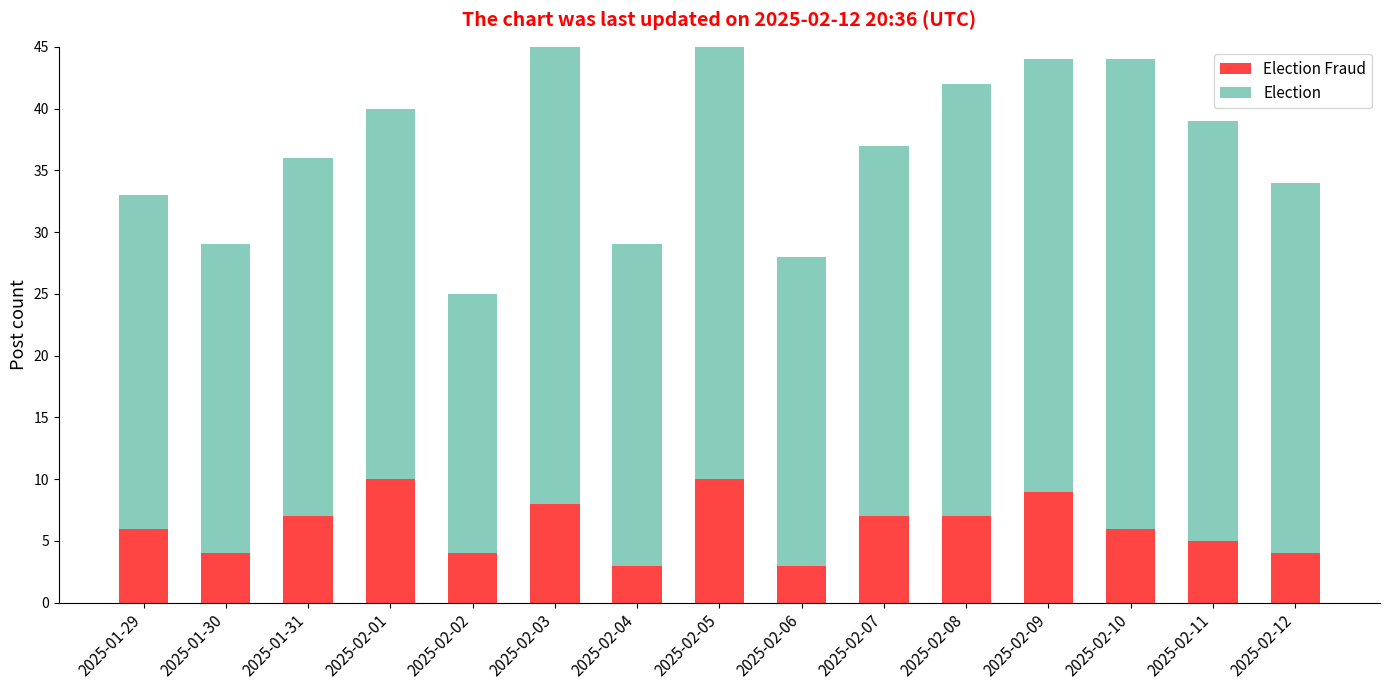

Is it true that Election equals 27 at 2025-01-29?

True